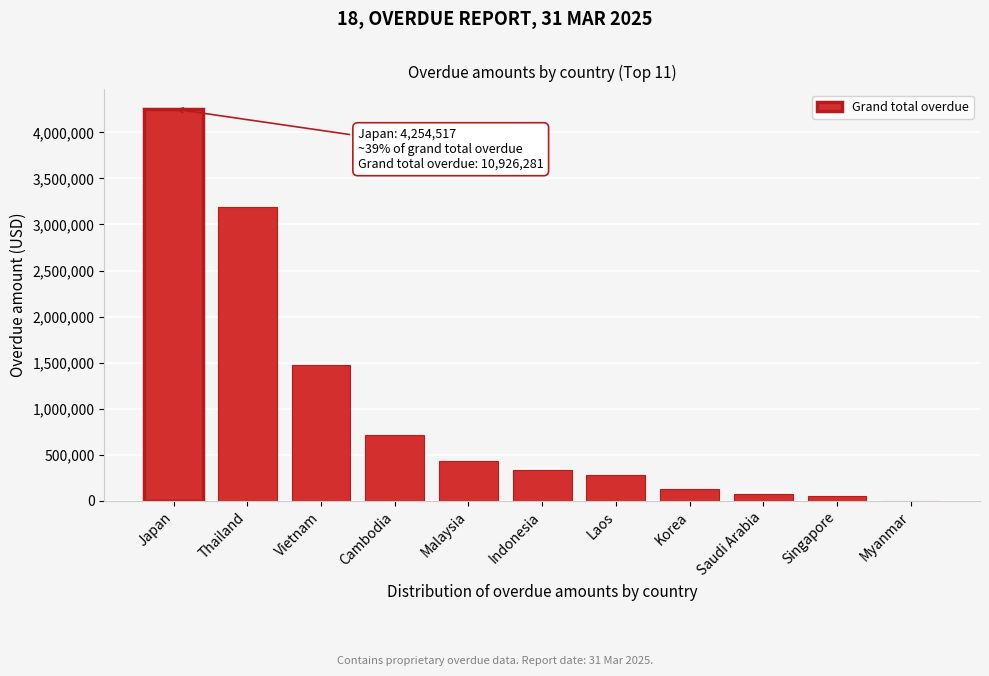

Reading left to right, extract all data points from this chart.

Japan=4254516.6	Thailand=3187812.3	Vietnam=1469724.6	Cambodia=713524.4	Malaysia=429051.9	Indonesia=337279.1	Laos=275612.6	Korea=124845.2	Saudi Arabia=77315.2	Singapore=56598.5	Myanmar=0.0